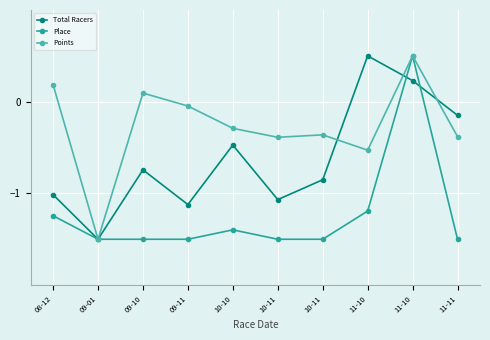

True or false: Place and Points intersect in this chart.

False